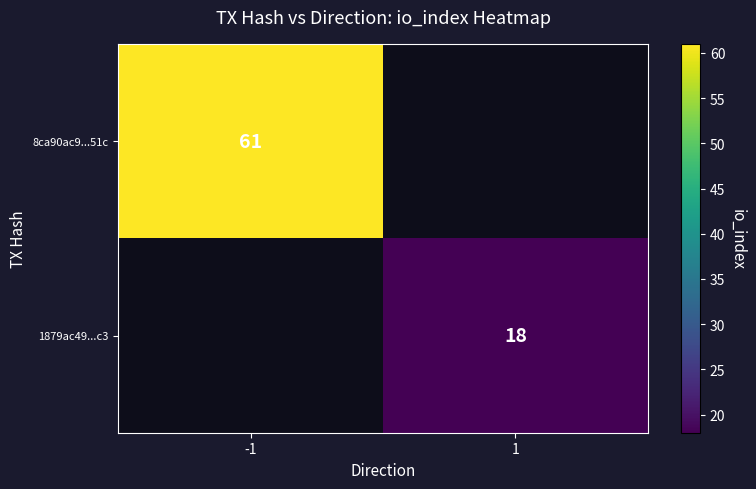

At how many categories does at least one series exceed 41?

1